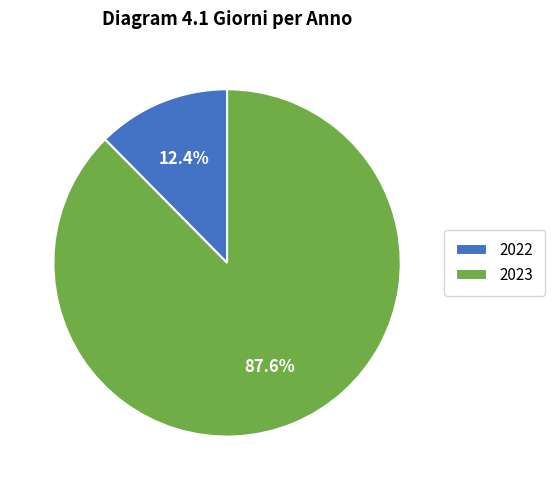

Is it true that 2023 is 80% of the pie?

False